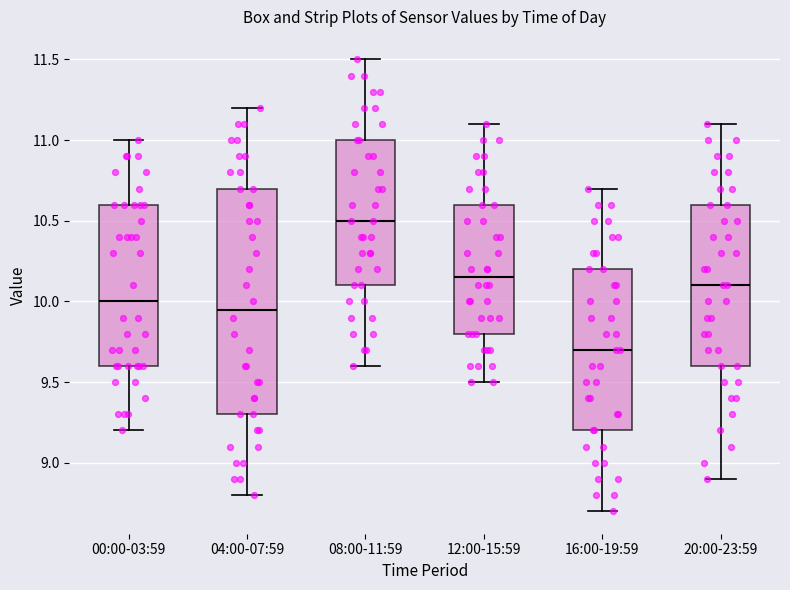

Reading left to right, read every box against the y-axis: the position of its median line, the range the box covers, and the ends of its whiskers. The values are not printed on the chart, so give them approximately, as read against the axis.

00:00-03:59: median 10.00, box 9.60 to 10.60, whiskers 9.20 to 11.00
04:00-07:59: median 9.95, box 9.30 to 10.70, whiskers 8.80 to 11.20
08:00-11:59: median 10.50, box 10.10 to 11.00, whiskers 9.60 to 11.50
12:00-15:59: median 10.15, box 9.80 to 10.60, whiskers 9.50 to 11.10
16:00-19:59: median 9.70, box 9.20 to 10.20, whiskers 8.70 to 10.70
20:00-23:59: median 10.10, box 9.60 to 10.60, whiskers 8.90 to 11.10